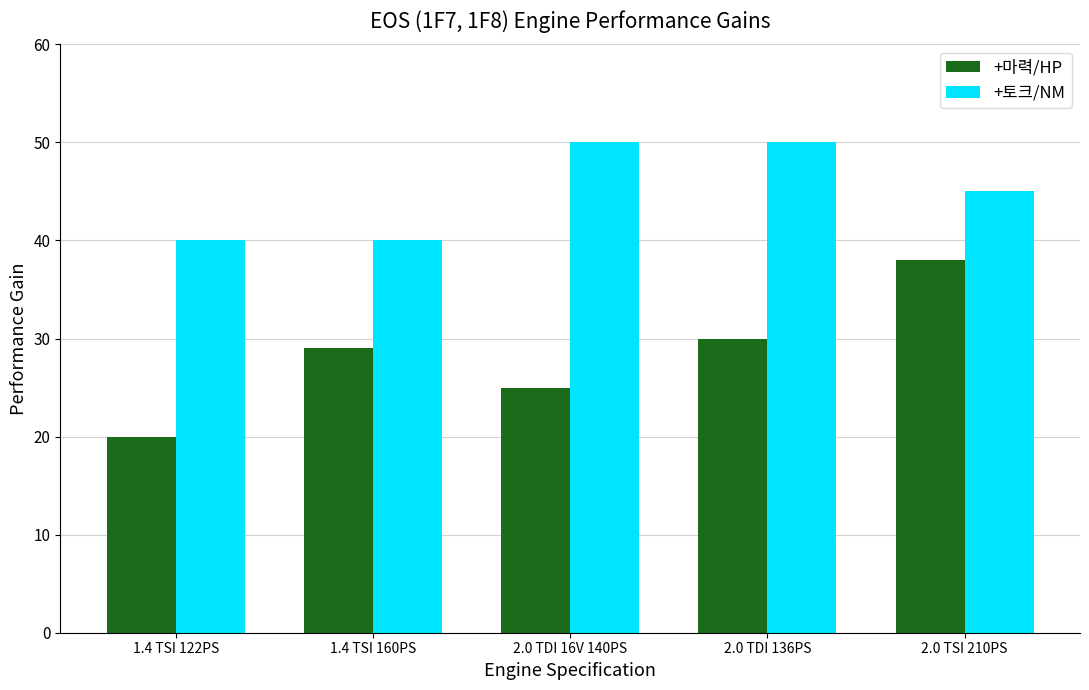

What is the minimum value shown in the chart?

20